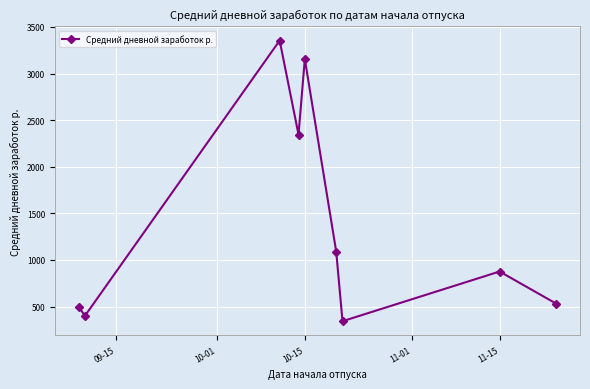

What is the smallest value displayed?

343